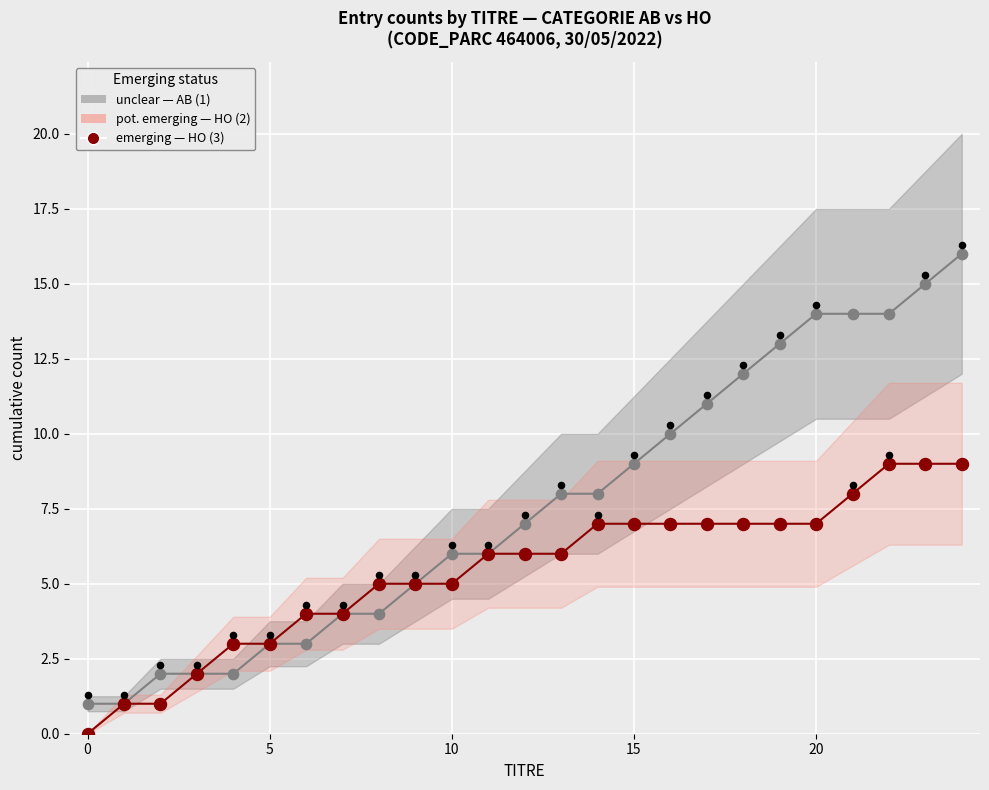

At how many categories does at least one series exceed 2?

21